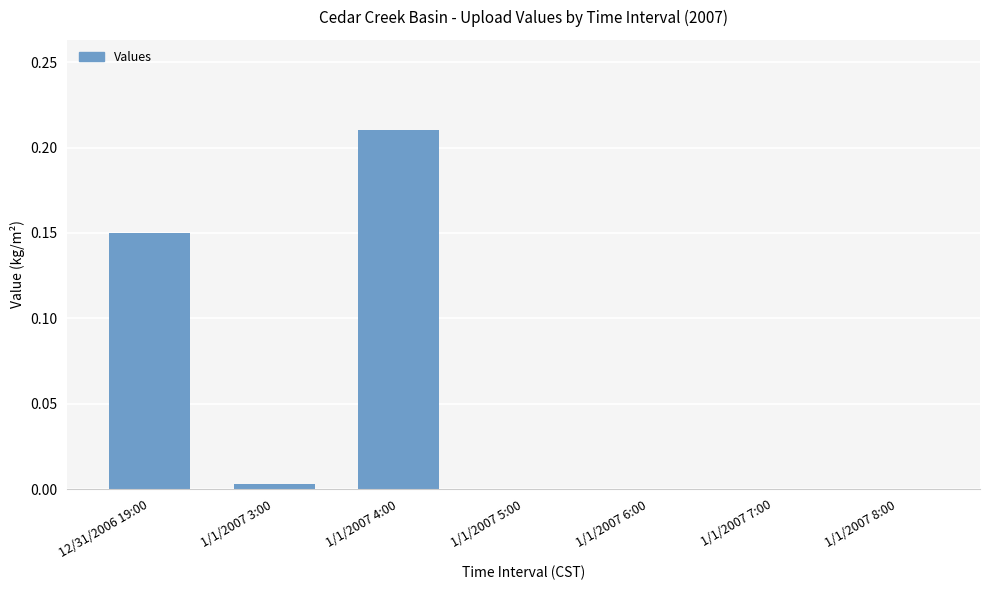

What is the sum of all values?

0.4